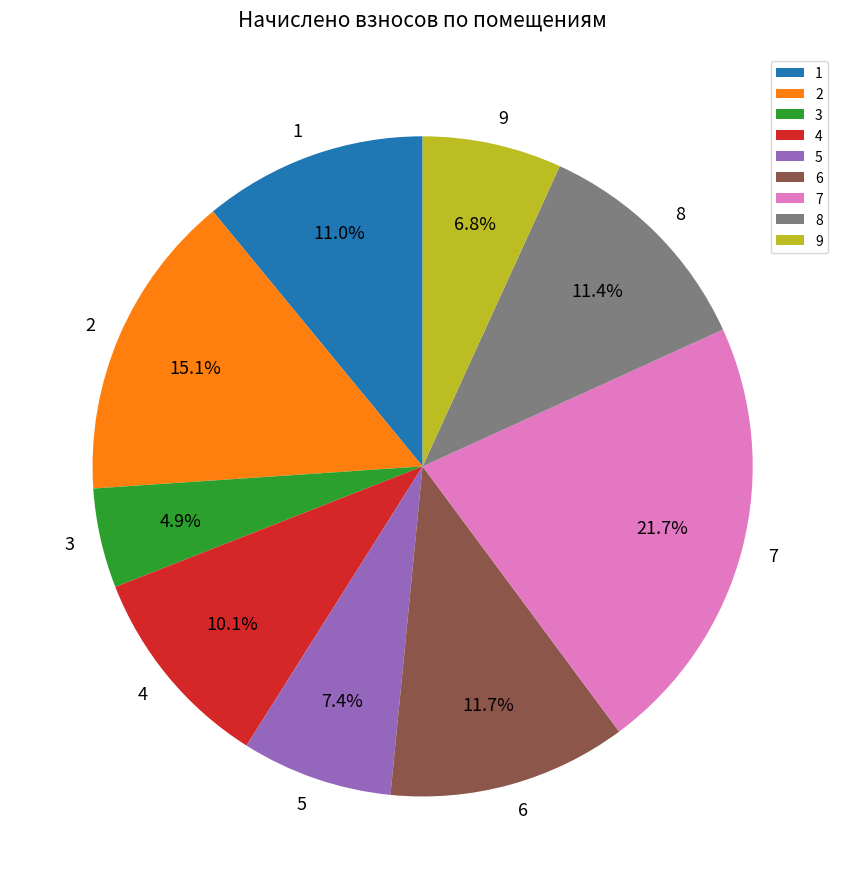

Is there any slice that represents more than half of the pie?

No